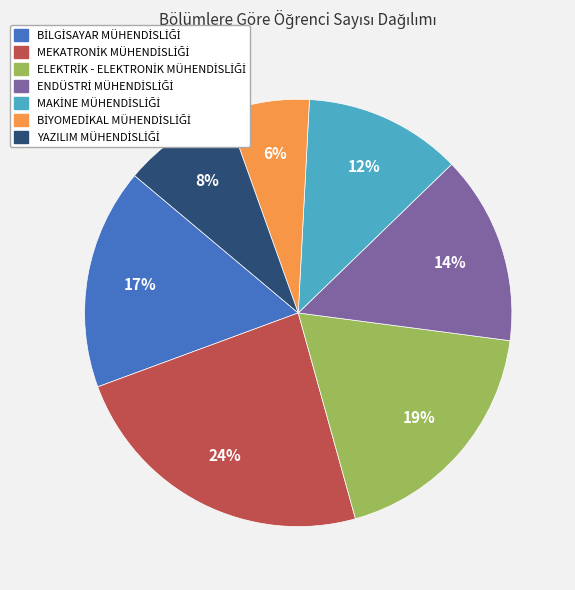

How many segments does this pie chart have?

7